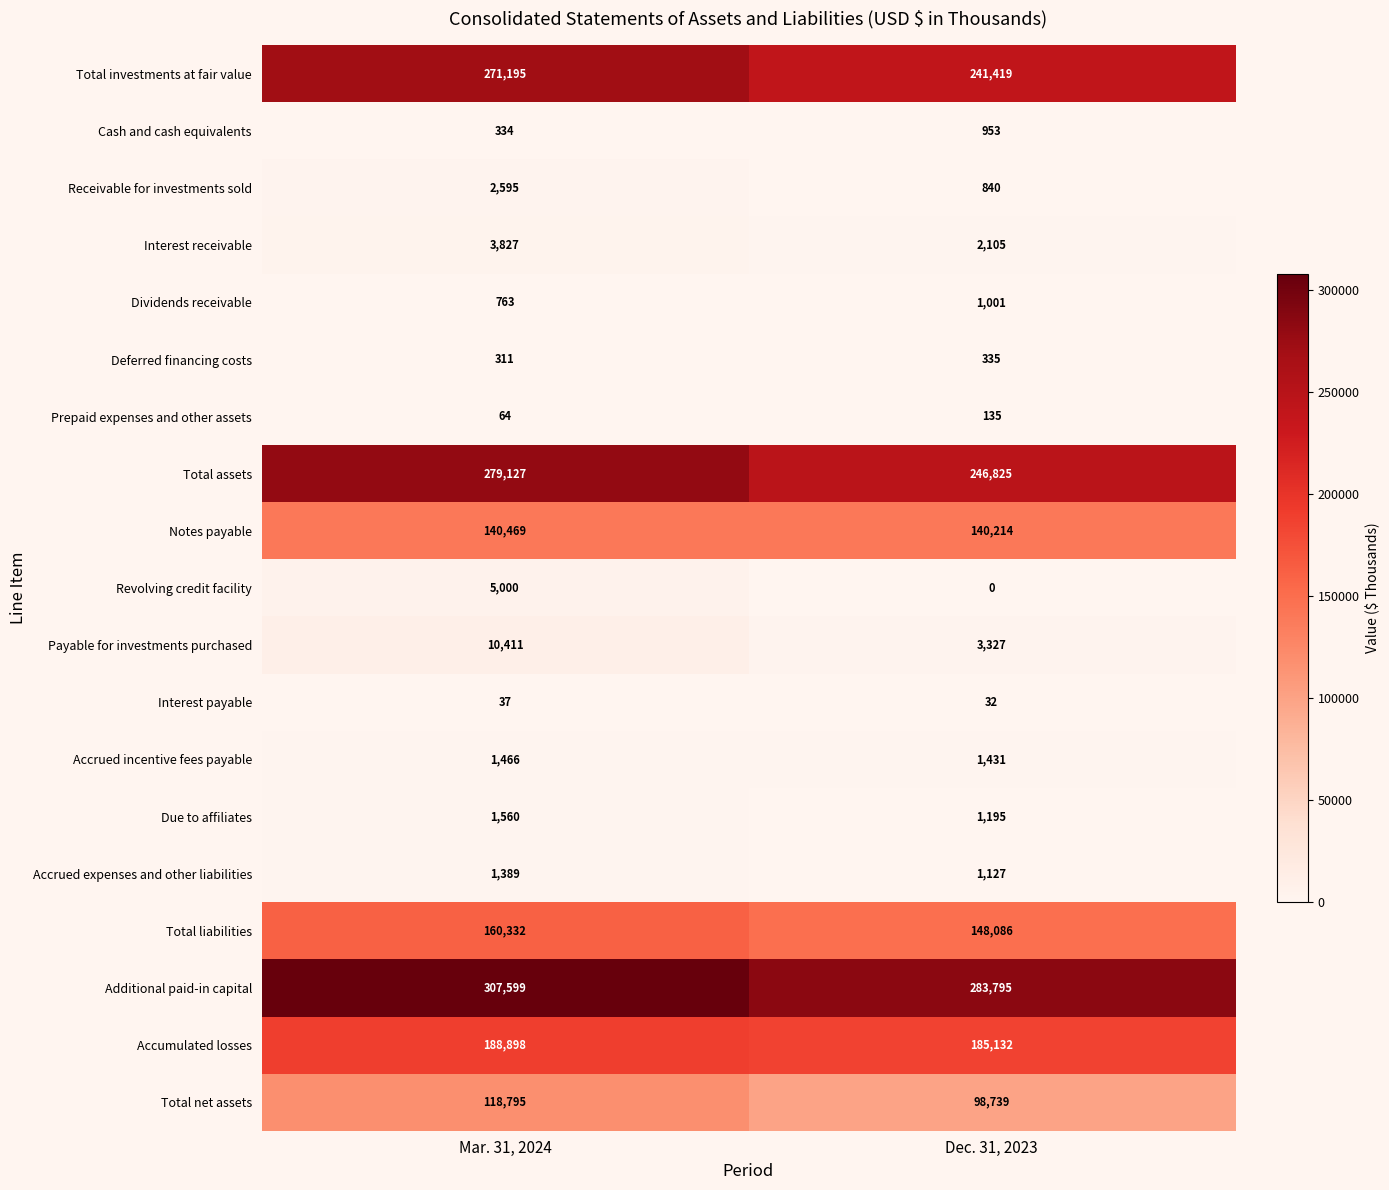

What is the approximate value of Cash and cash equivalents at Dec. 31, 2023, to the nearest 10?

950